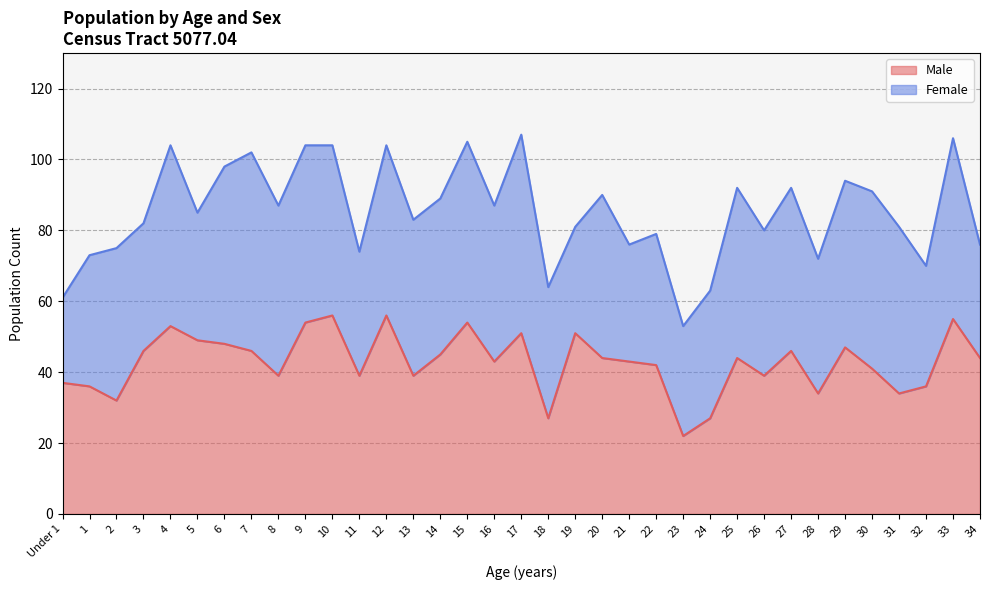

True or false: there are more than 2 points higher than both neighbors.

True